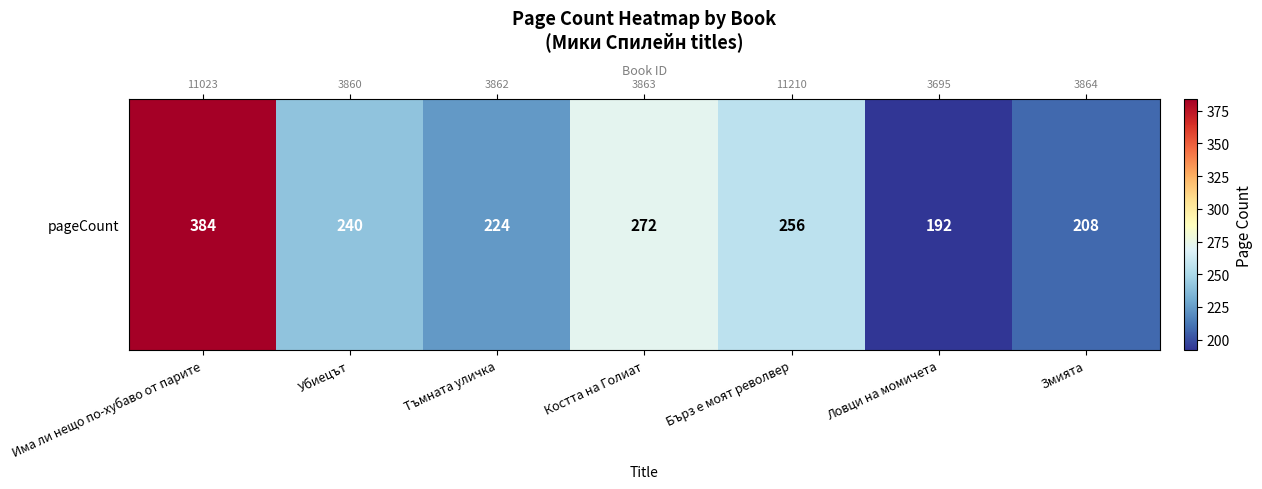

At which category does the chart reach its peak across all series?

Има ли нещо по-хубаво от парите